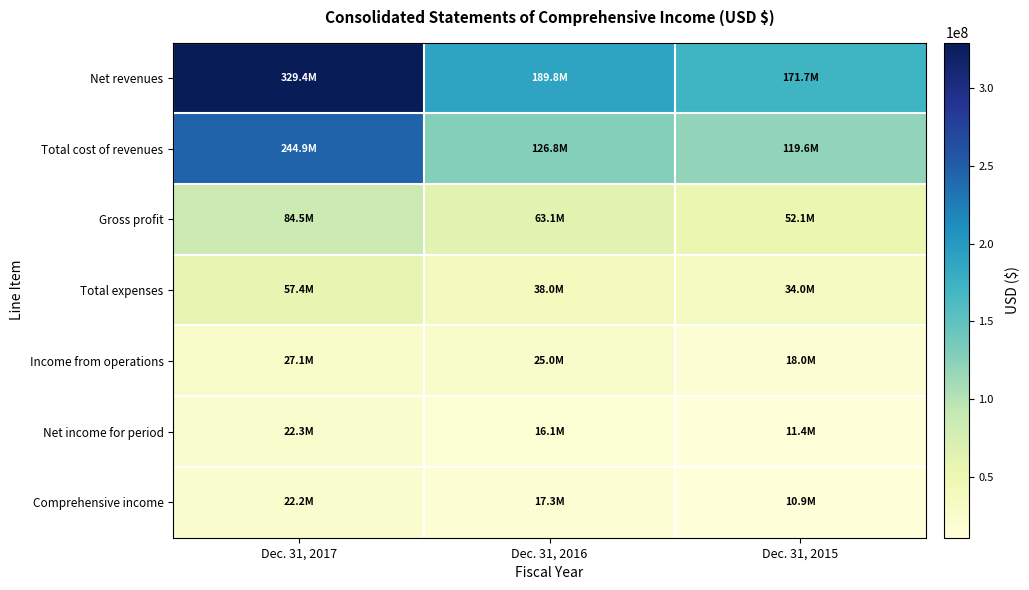

Which has a higher value, Dec. 31, 2015 or Dec. 31, 2017?

Dec. 31, 2017